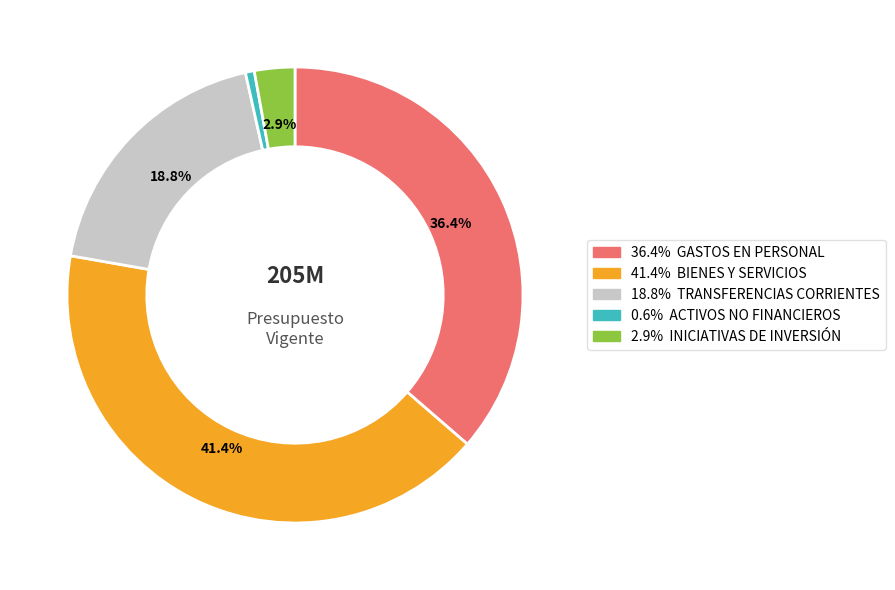

How many segments does this pie chart have?

5